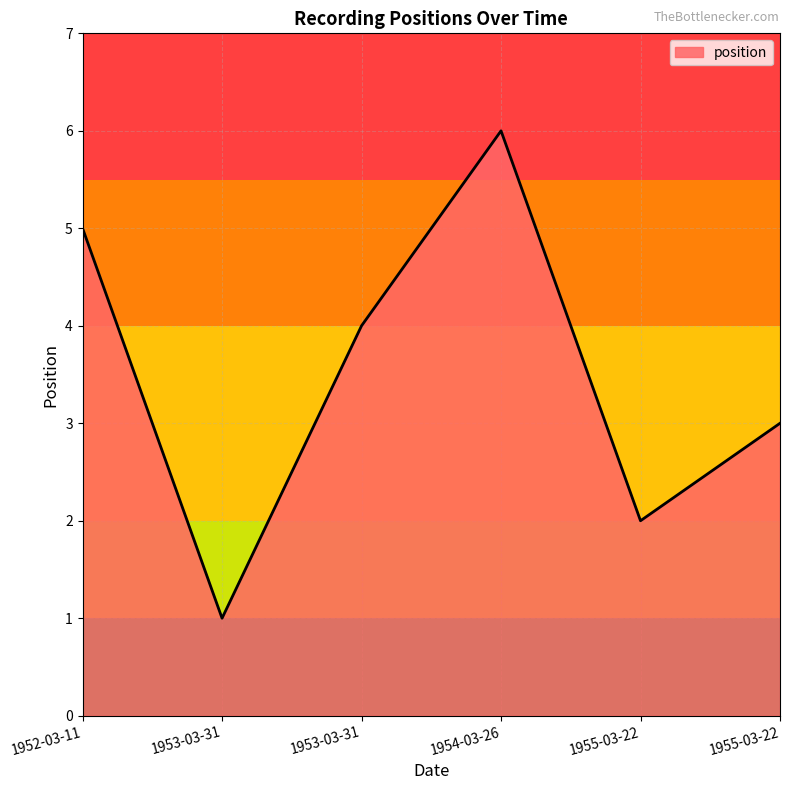

How many values are between 2 and 5?

4